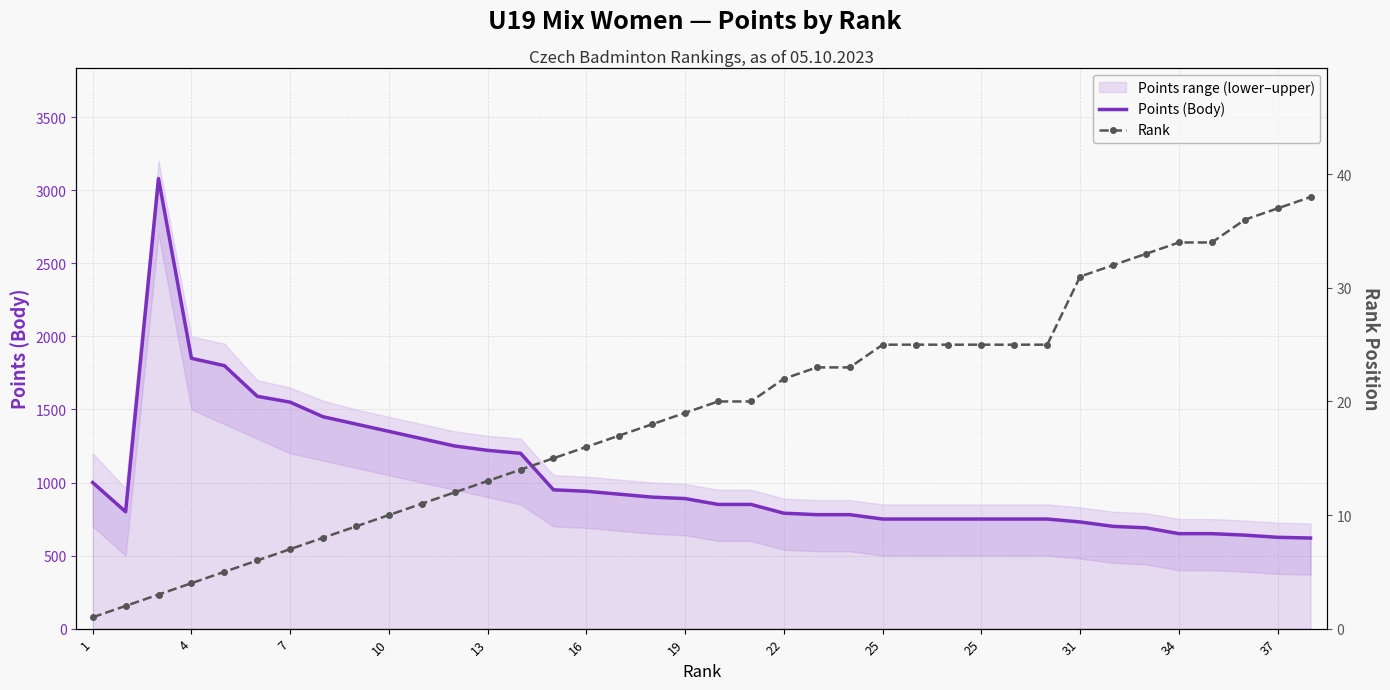

Which series has the widest spread of values?

Points (Body)